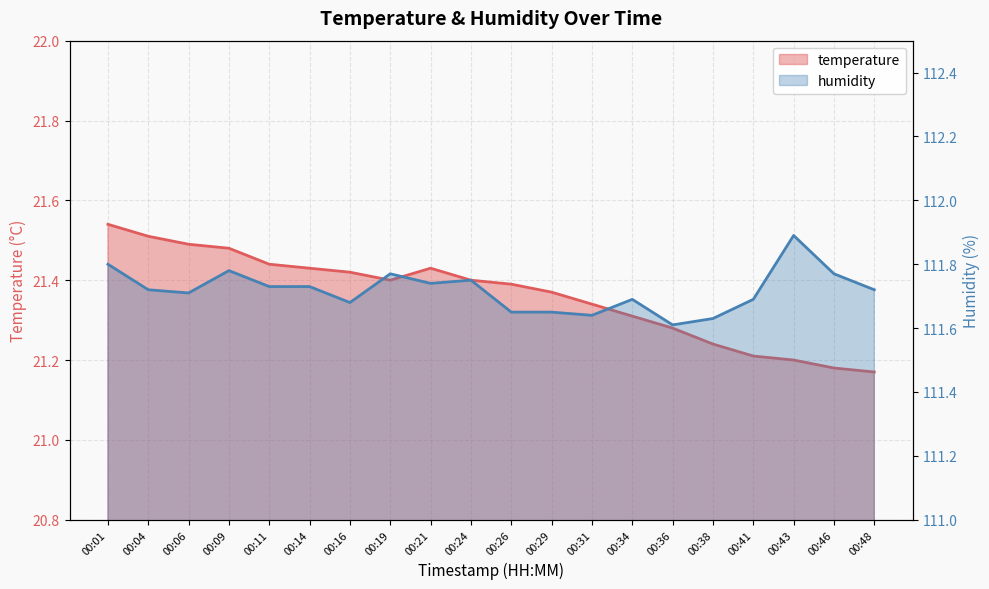

What is the total value across all series at 00:41?

132.9